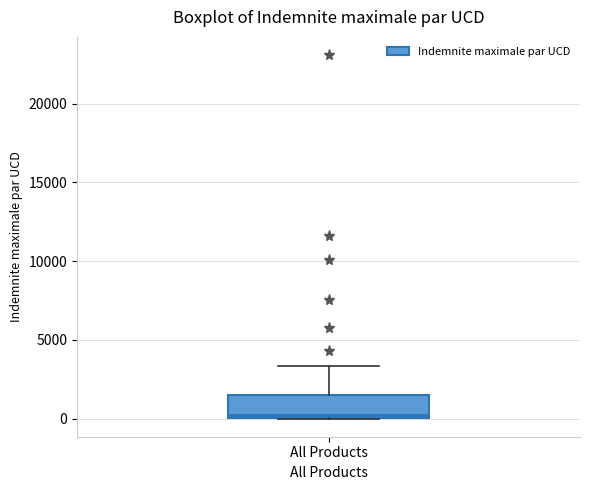

Read this box plot against the y-axis: the position of the median line, the range covered by the box, and the ends of both whiskers. The values are not printed on the chart, so give them approximately, as read against the axis.

median 0, box 0 to 1500, whiskers 0 to 3500